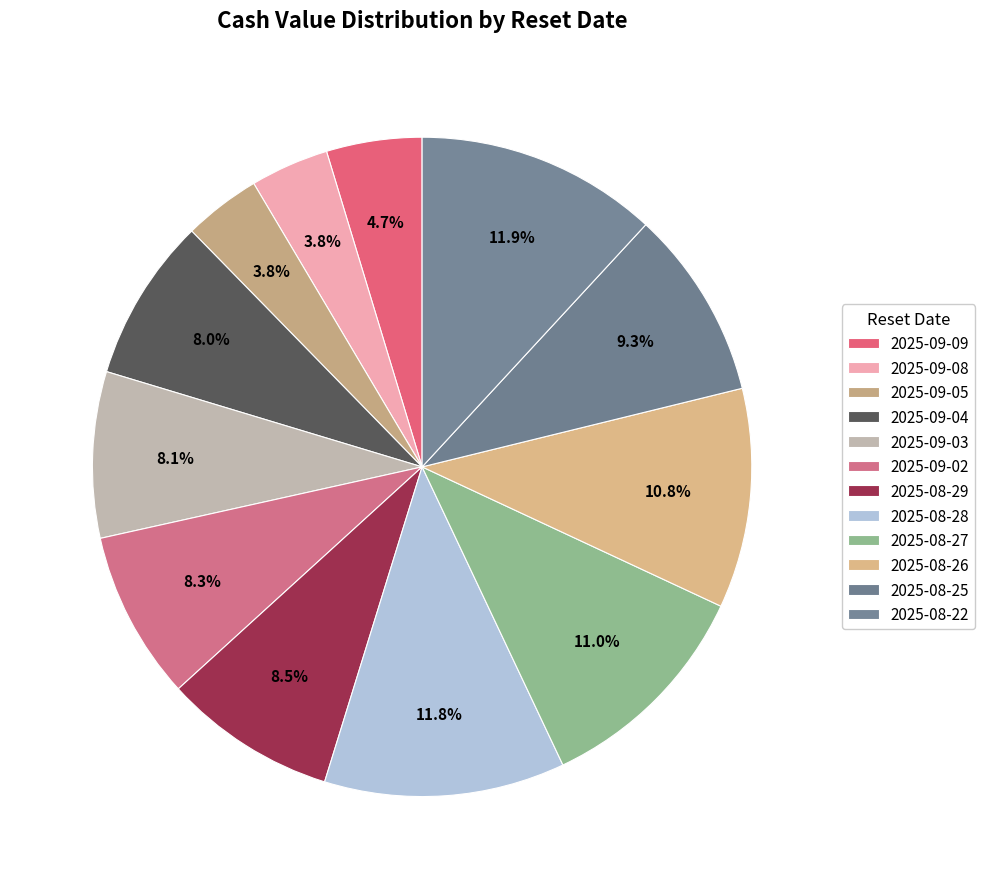

What percentage do 2025-08-25 and 2025-09-03 together represent?

17.4%